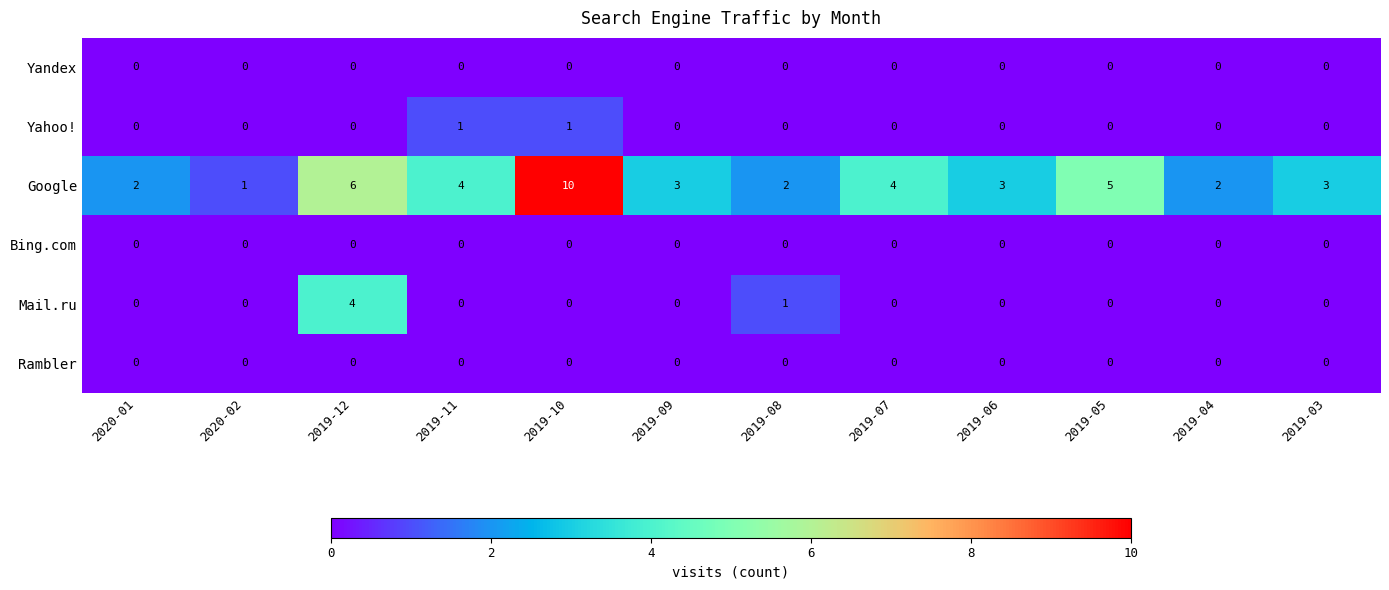

Which category has the lowest value in the Google series?

2020-02